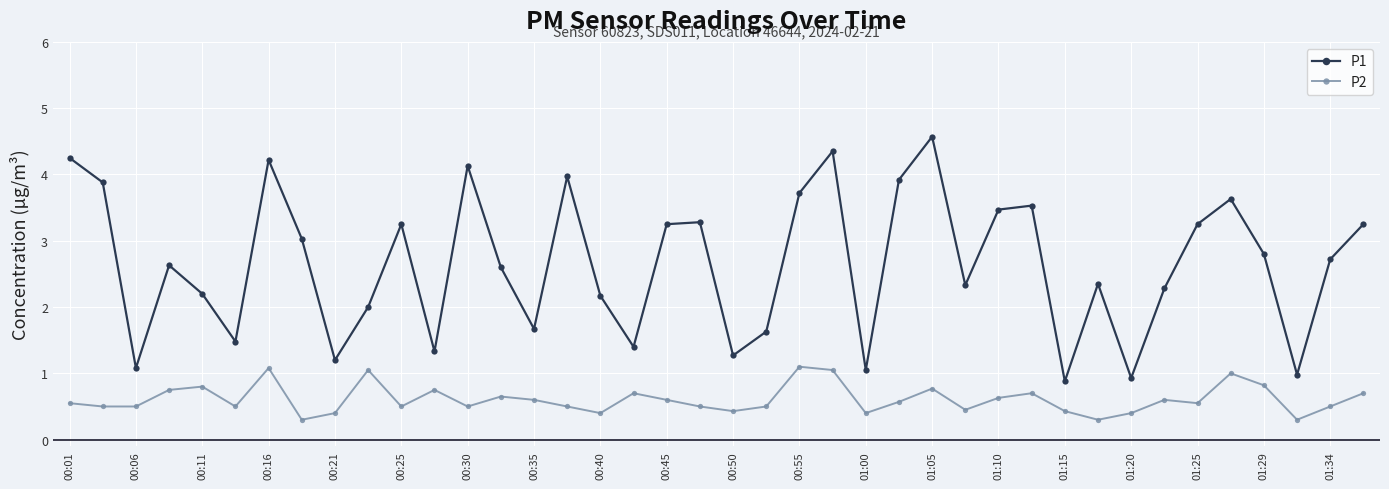

What is the value of the P1 point at the 30th from the left?

3.5